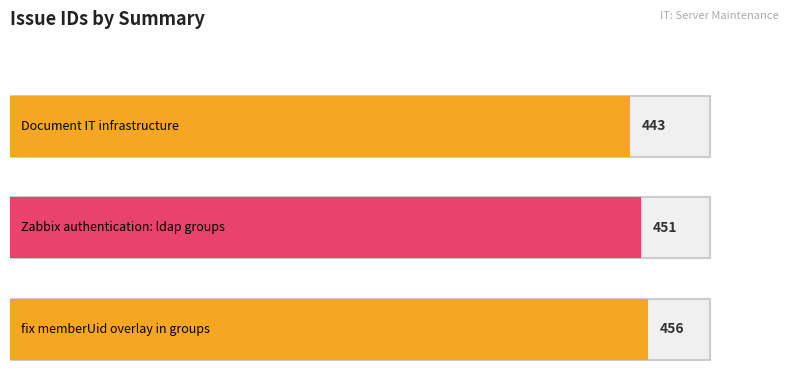

List the labels in order of value, smallest first.

Document IT infrastructure, Zabbix authentication: ldap groups, fix memberUid overlay in groups